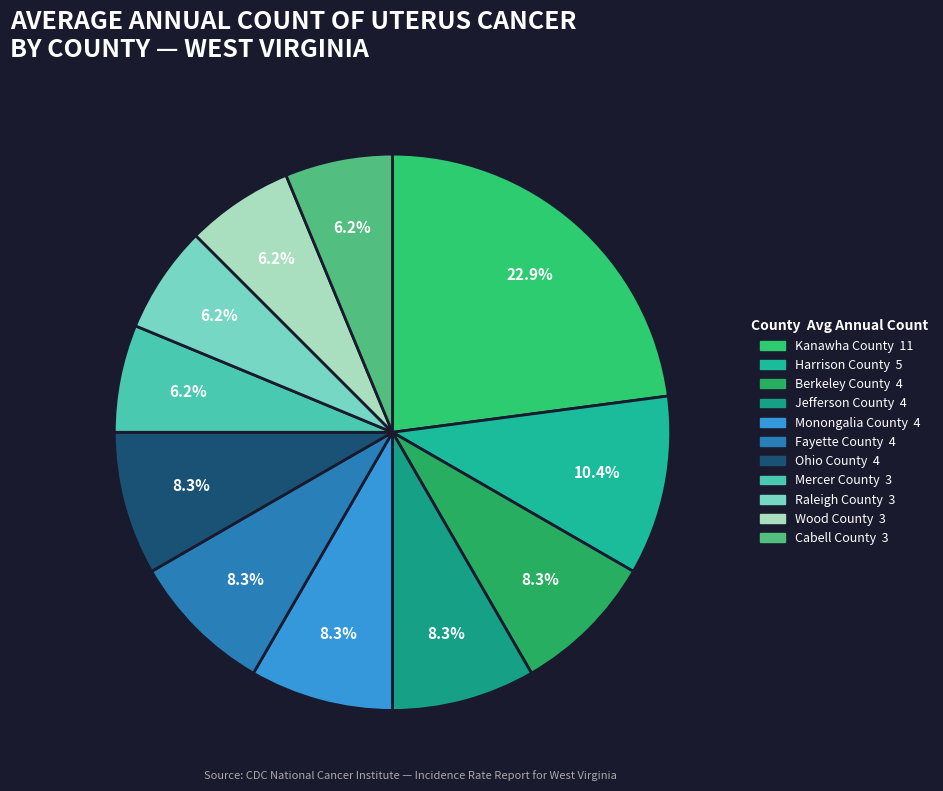

Which has a higher value, Ohio County or Fayette County?

Ohio County